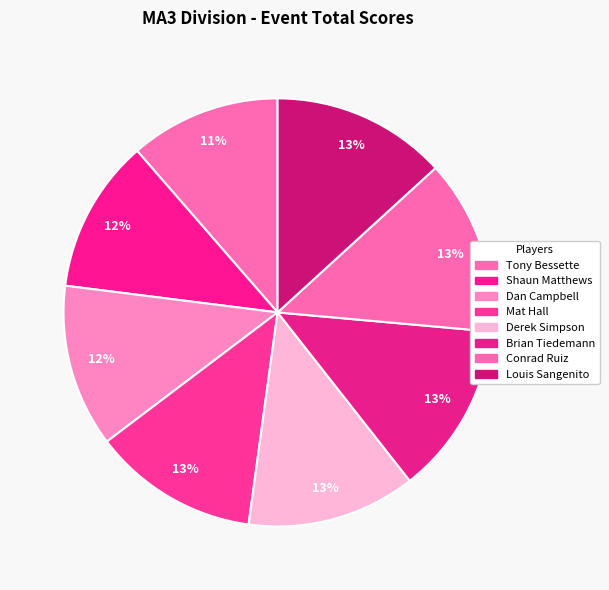

To the nearest percent, what is the average slice percentage?

12%